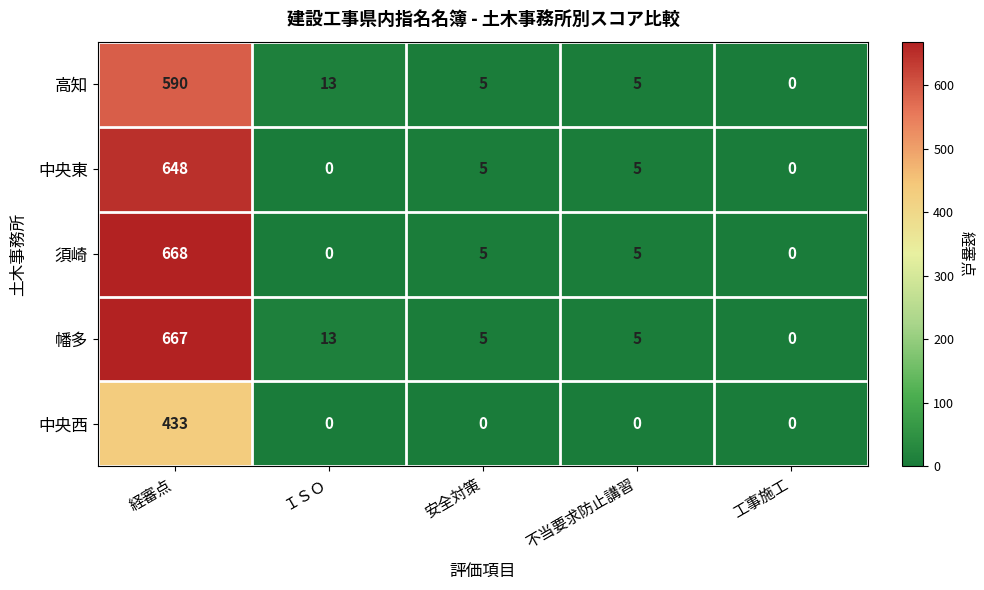

List the series in order of their peak value, lowest first.

中央西, 高知, 中央東, 幡多, 須崎